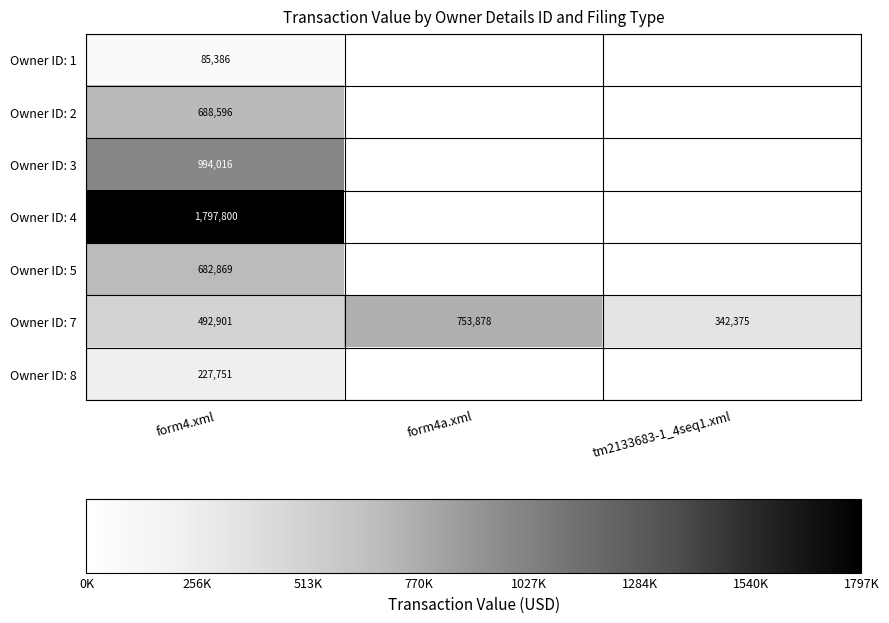

At form4.xml, list the series in order from smallest to largest.

Owner ID: 1, Owner ID: 8, Owner ID: 7, Owner ID: 5, Owner ID: 2, Owner ID: 3, Owner ID: 4